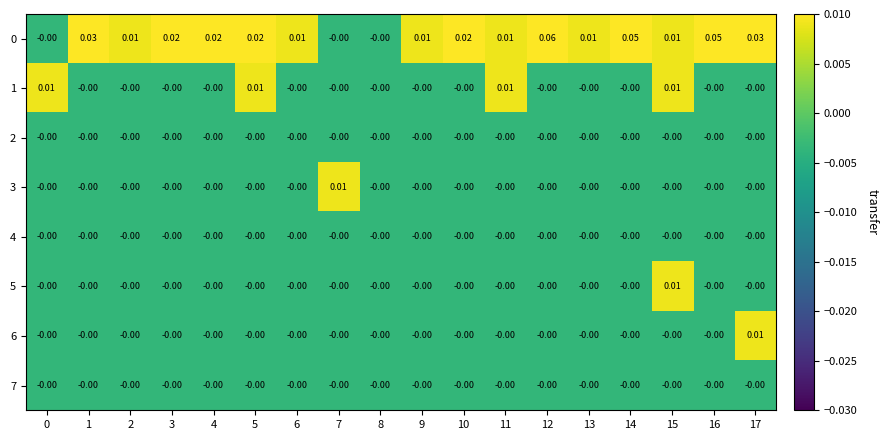

How many data points does each series have?

18